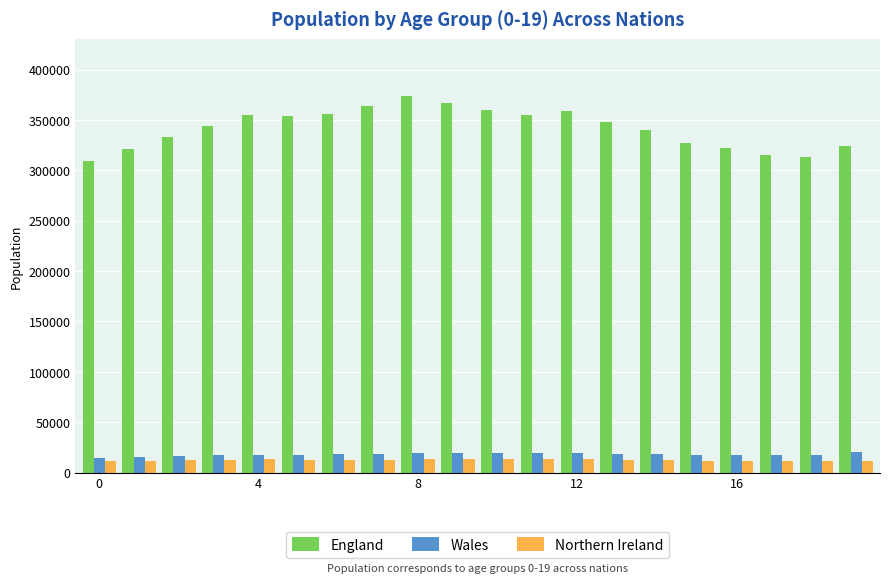

What is the difference between the maximum and minimum values in the England series?

65314